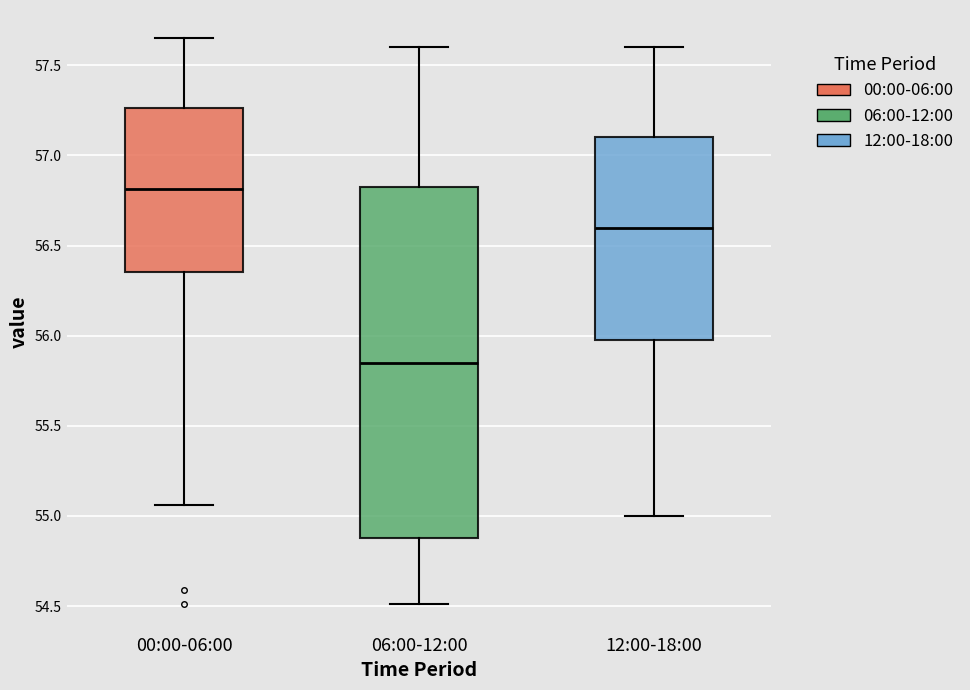

Which box's median line is the highest?

00:00-06:00